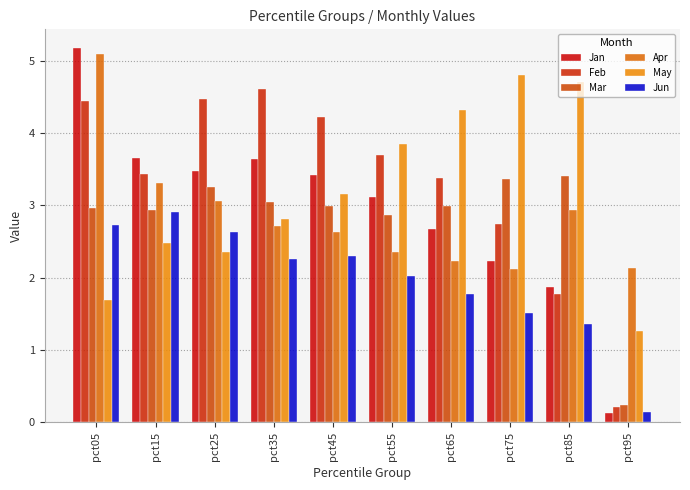

Where does the Jan series first go above 3?

pct05